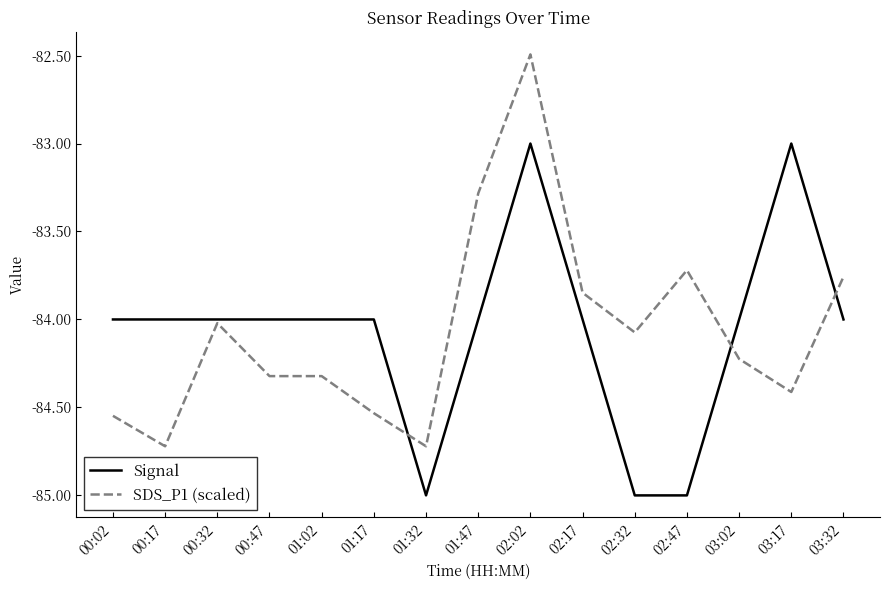

What is the sum of all Signal values?

-1261.0